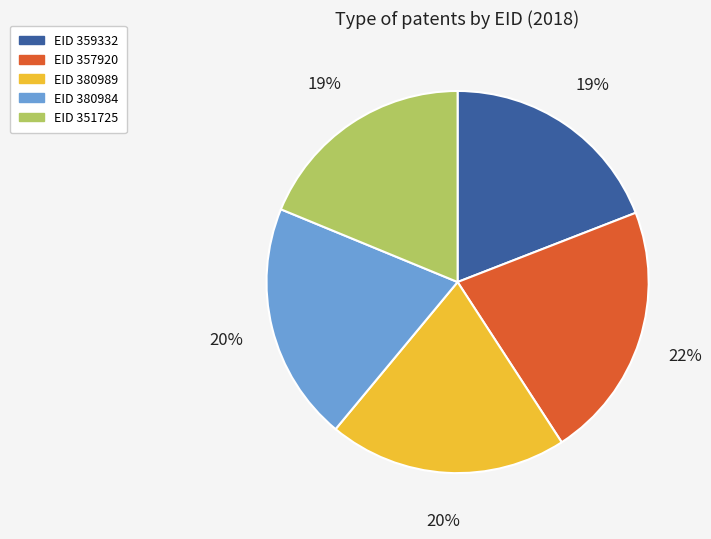

To the nearest percent, what is the combined percentage of EID 380989 and EID 357920?

42%